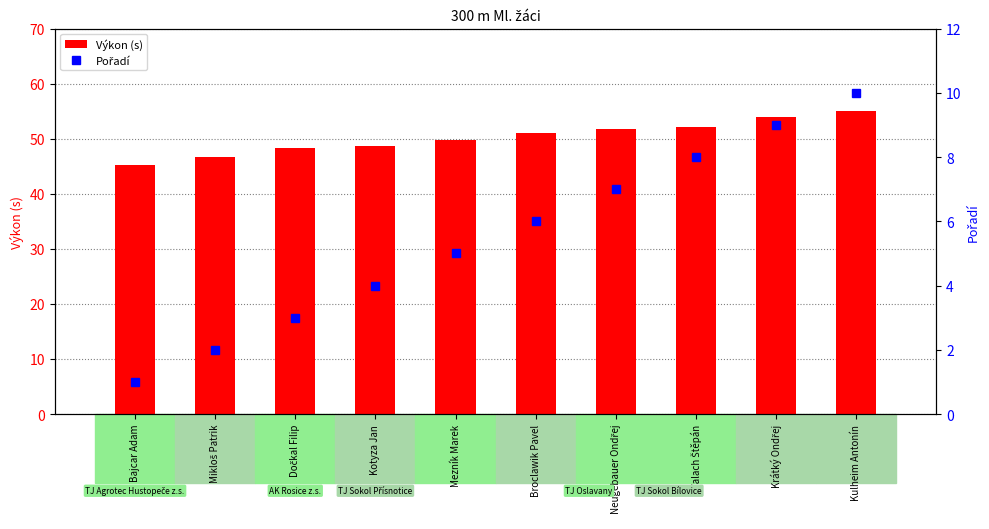

Which series changed the most between Bajcar Adam and Kotyza Jan?

Výkon (s)